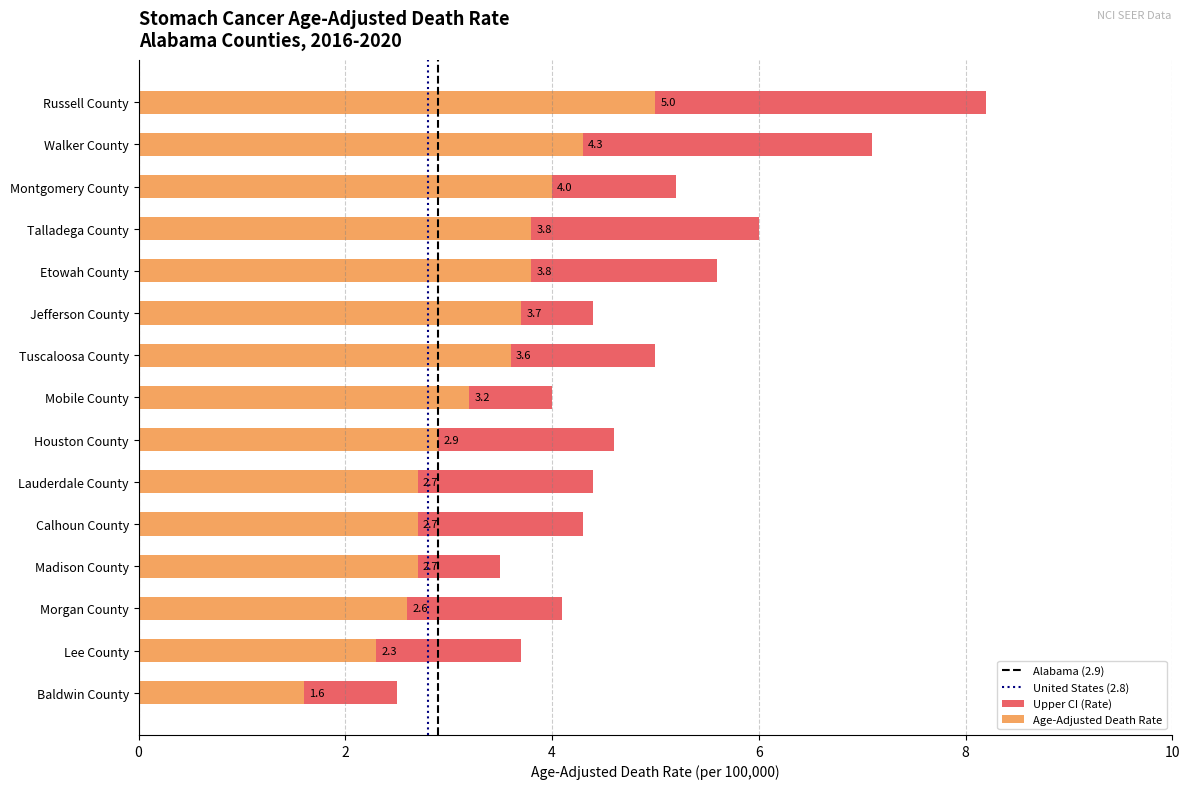

What is the sum of the Upper CI values at Houston County and Montgomery County?

9.8